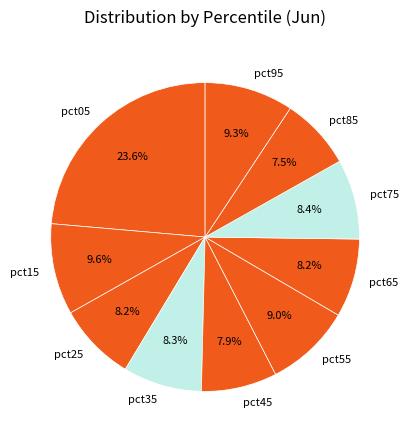

To the nearest percent, what is the difference between the largest and smallest slice percentages?

16%